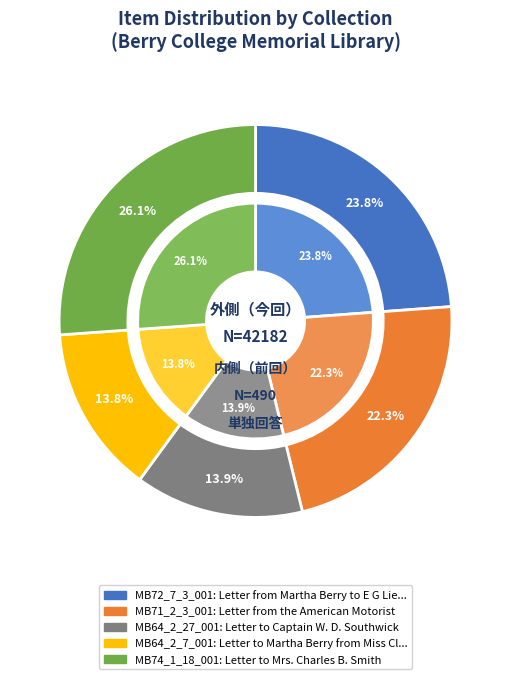

Which category has the smallest portion of the pie?

Letter to Martha Berry from Miss Clara